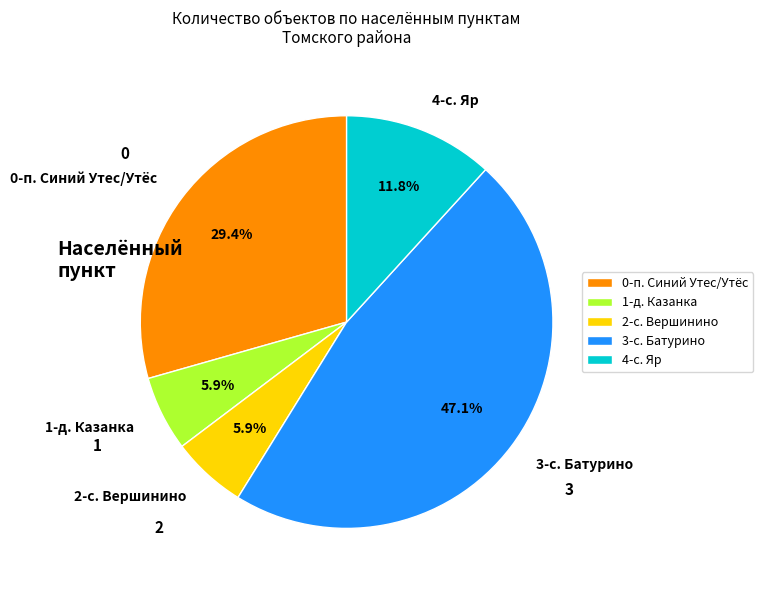

What is the largest slice in the pie chart?

3-с. Батурино